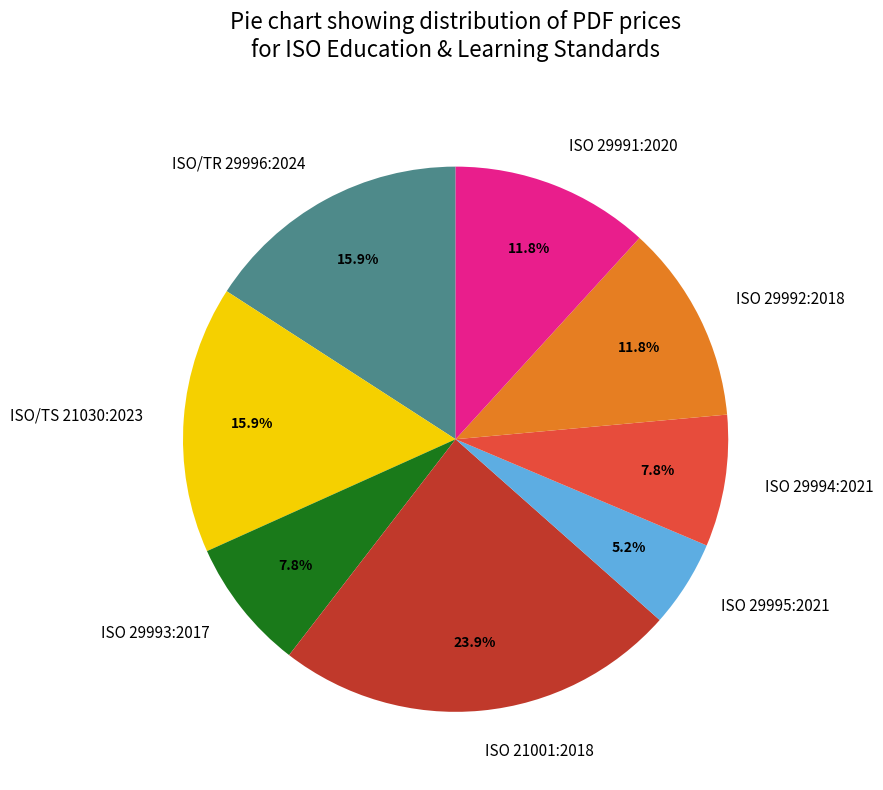

To the nearest percent, what is the combined percentage of ISO 29993:2017 and ISO 21001:2018?

32%